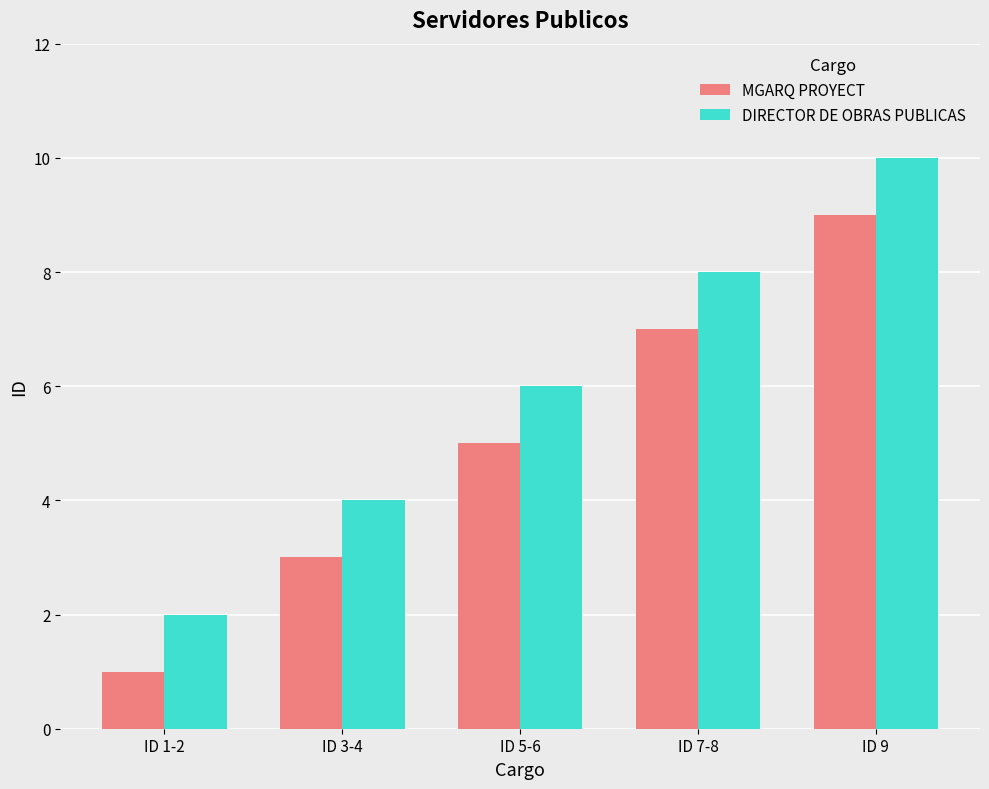

How many series are shown in this chart?

2